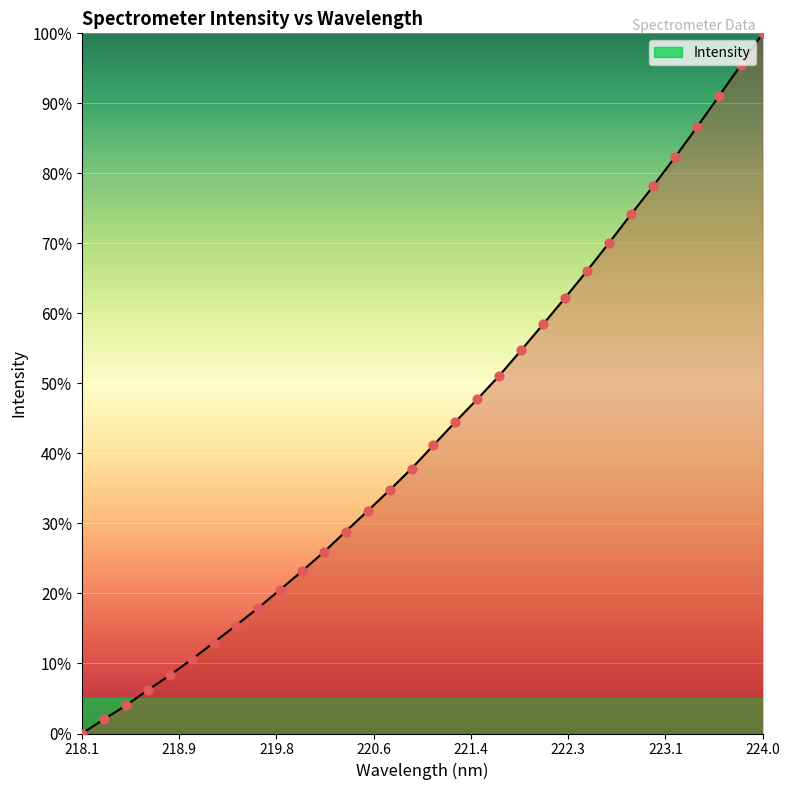

What is the greatest value displayed?

100.0